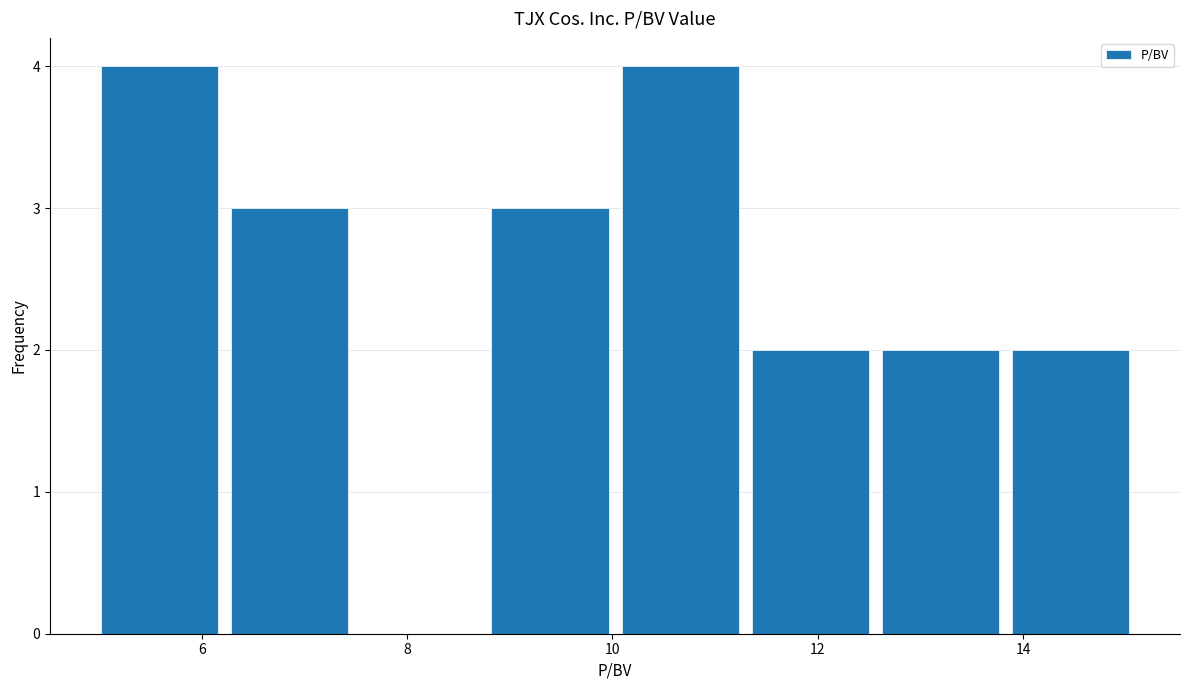

Reading left to right, list every bar in this chart as the range it spans on the x-axis followed by its height. Neither the bar edges nor the heights are printed on the chart, so give them approximately, as read against the axes.

5.0 to 6.2: 4
6.2 to 7.4: 3
7.4 to 8.8: 0
8.8 to 10.0: 3
10.0 to 11.2: 4
11.2 to 12.6: 2
12.6 to 13.8: 2
13.8 to 15.0: 2